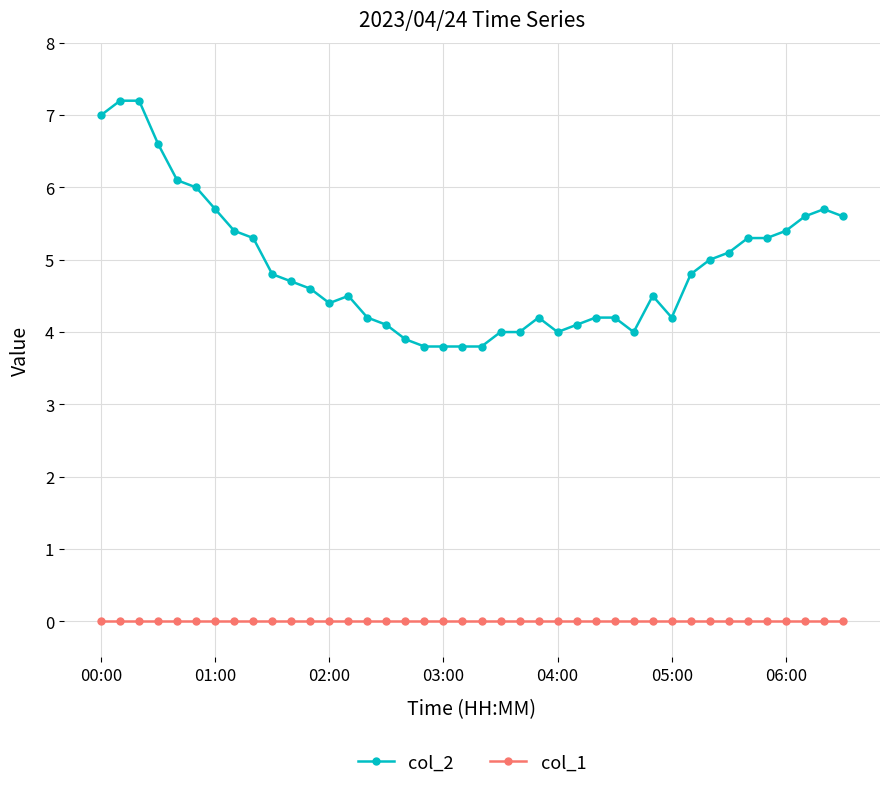

True or false: col_2 and col_1 intersect in this chart.

False